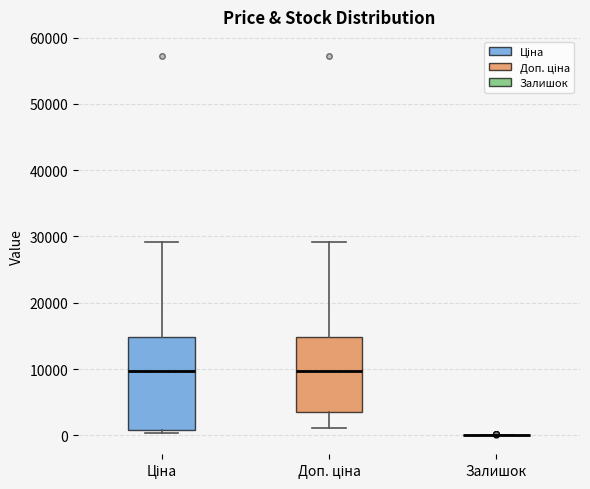

Where does the upper whisker of the box for Доп. ціна end on the y-axis? The values are not printed on the chart, so give them approximately, as read against the axis.

29000